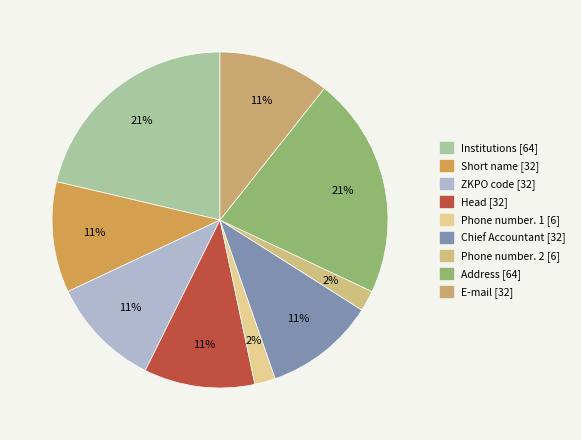

Is there any slice that represents more than half of the pie?

No